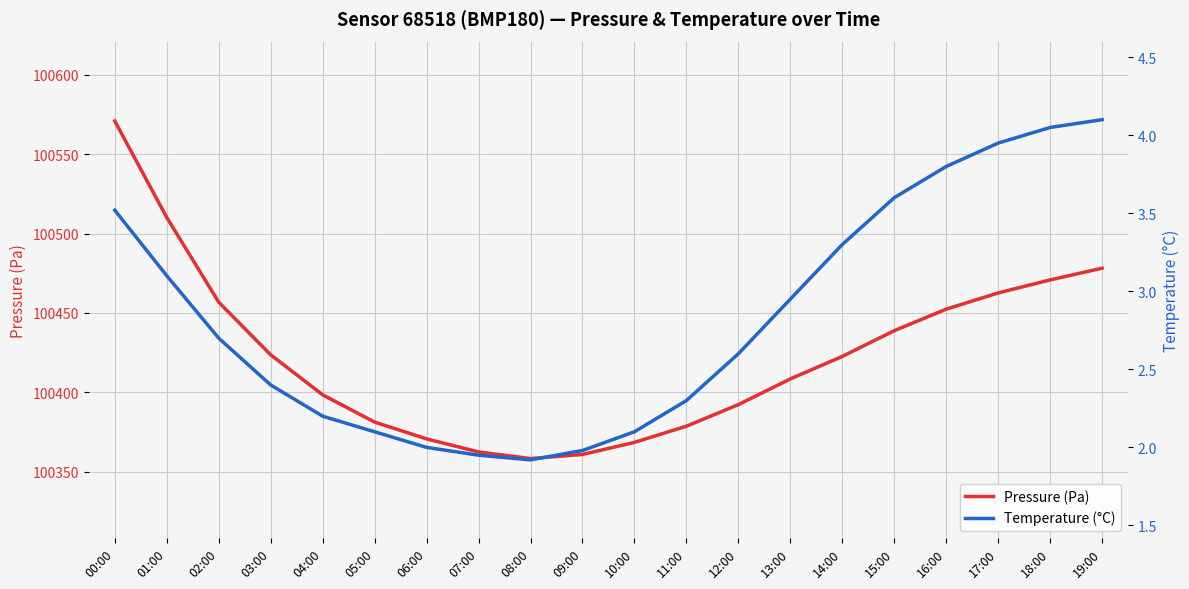

Which series has the largest total across all categories?

Pressure (Pa)